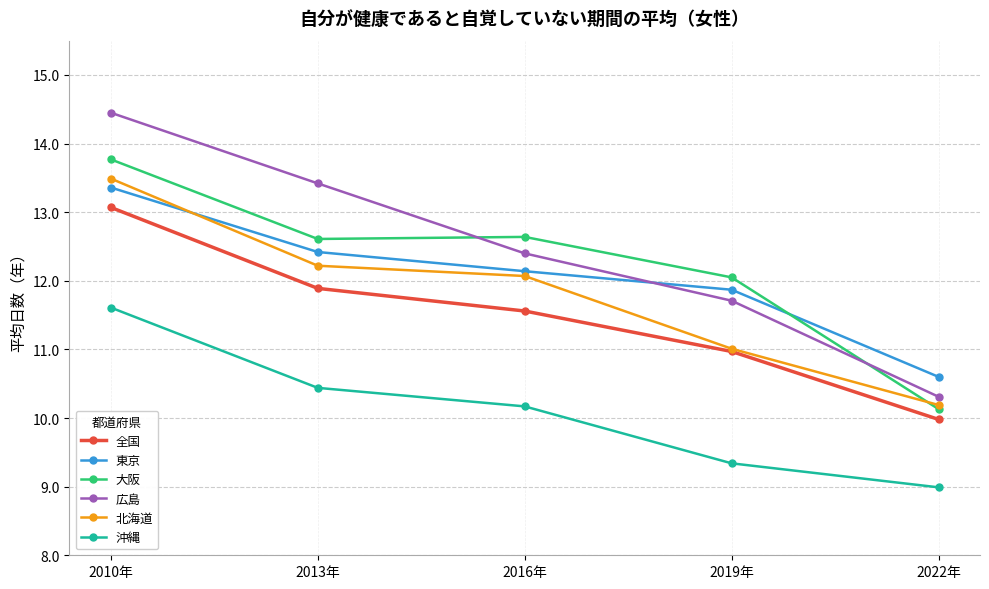

Which series ends up on top after the final intersection of 広島 and 大阪?

広島